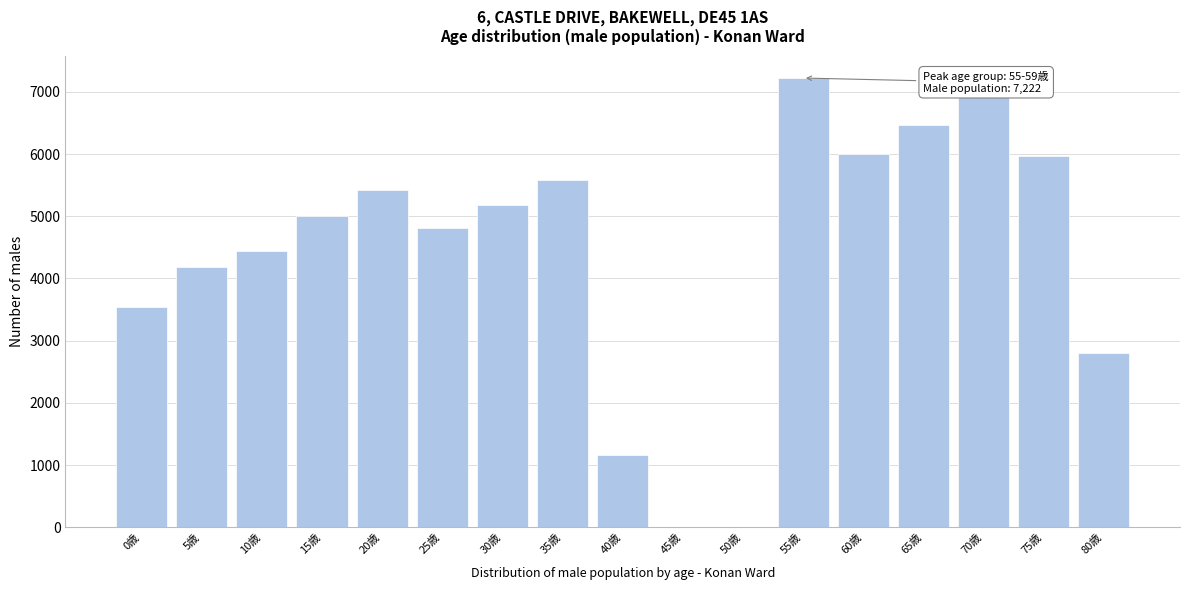

Reading left to right, what are all the values shown in this chart?

0歳=3546	5歳=4186	10歳=4444	15歳=4999	20歳=5416	25歳=4810	30歳=5182	35歳=5575	40歳=1159	45歳=0	50歳=0	55歳=7222	60歳=6004	65歳=6470	70歳=6966	75歳=5965	80歳=2808